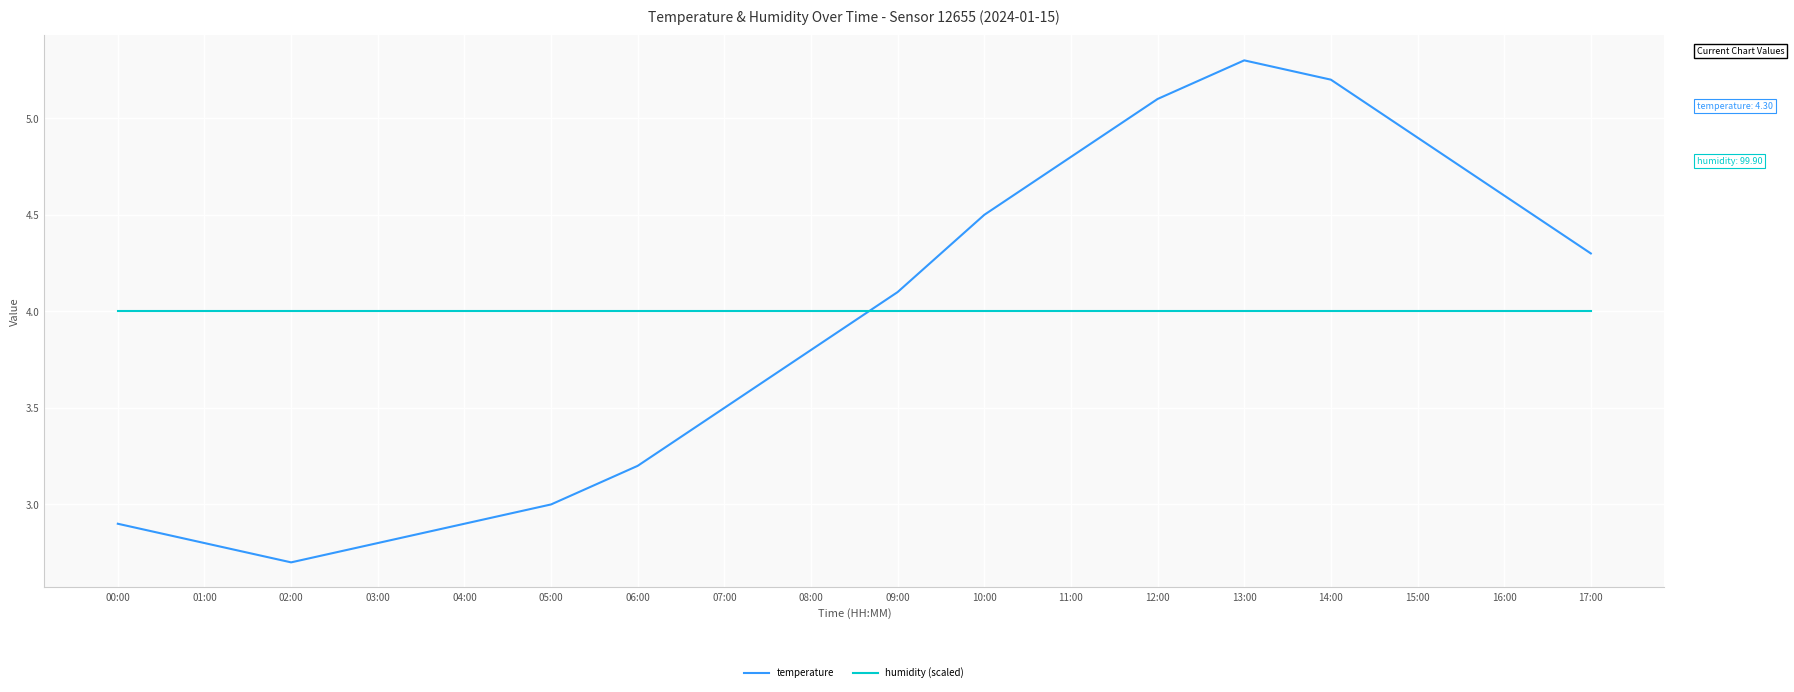

What position from the left is 11:00?

12